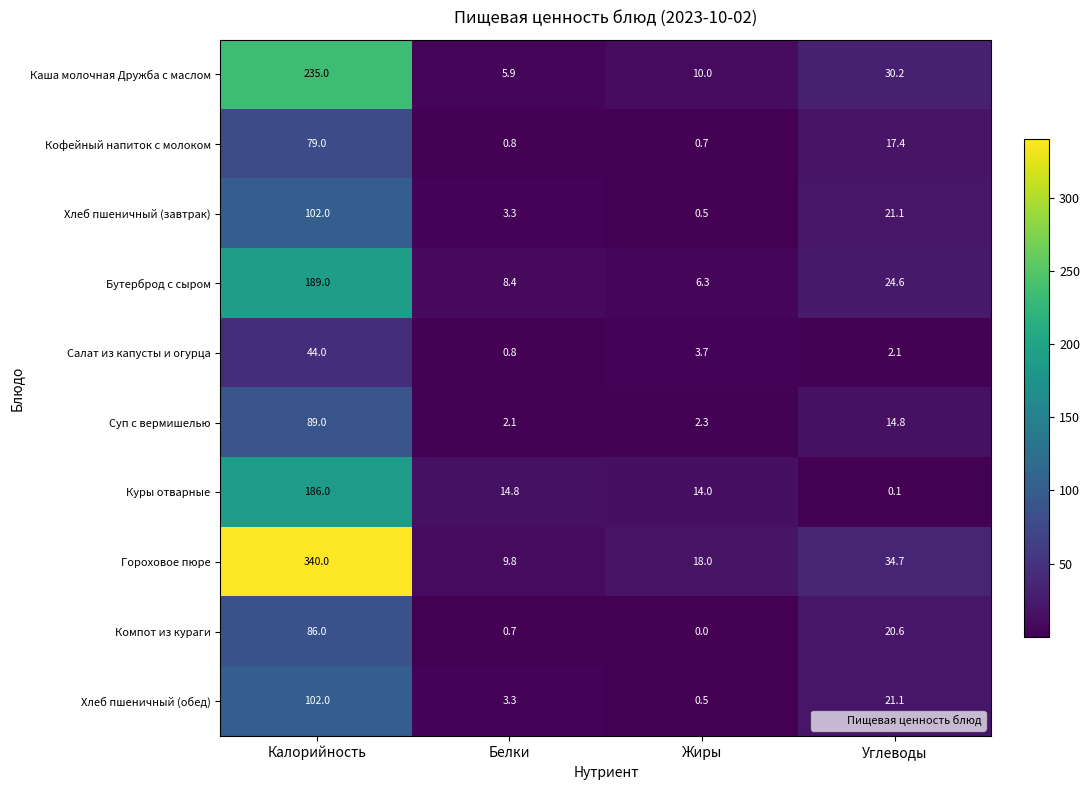

Read the Кофейный напиток с молоком value at Углеводы.

17.4